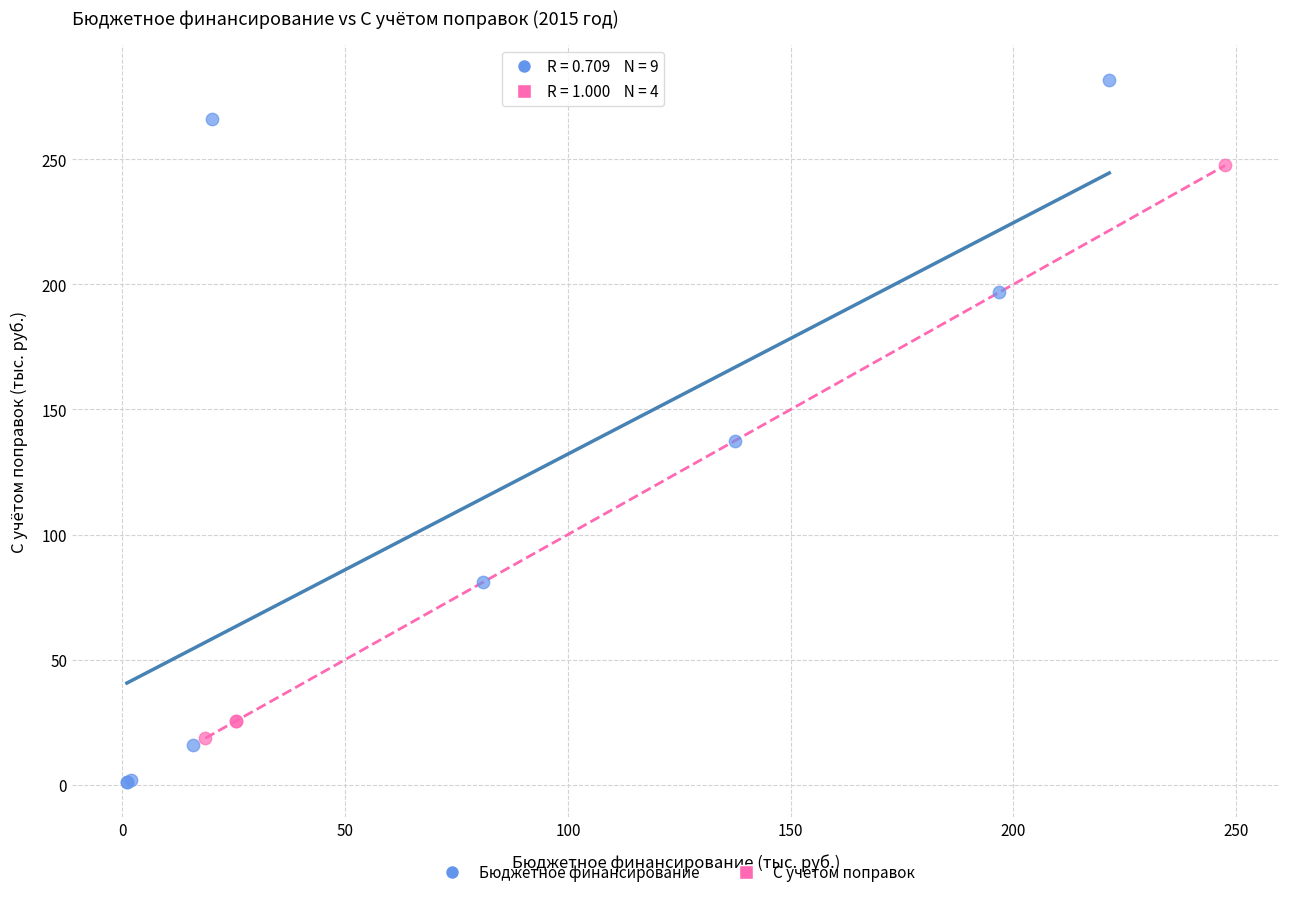

Which series reaches the maximum Y coordinate?

Бюджетное финансирование